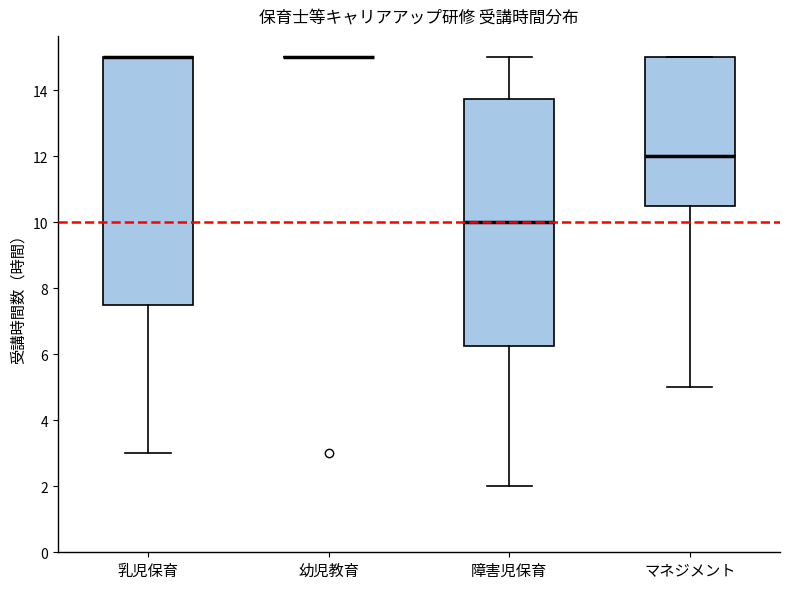

Reading left to right, read every box against the y-axis: the position of its median line, the range the box covers, and the ends of its whiskers. The values are not printed on the chart, so give them approximately, as read against the axis.

乳児保育: median 15.0 (drawn on the box's upper edge), box 7.6 to 15.0, whiskers 3.0 to 15.0
幼児教育: box collapsed to a line at 15.0, whiskers 15.0 to 15.0
障害児保育: median 10.0, box 6.2 to 13.8, whiskers 2.0 to 15.0
マネジメント: median 12.0, box 10.6 to 15.0, whiskers 5.0 to 15.0